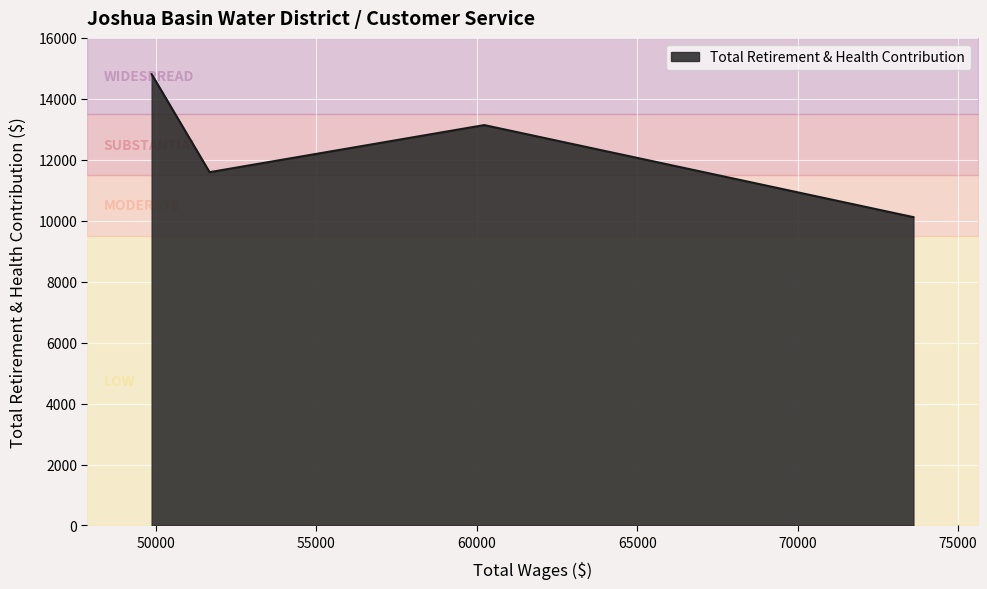

What is the value of the 2nd point from the left?

11593